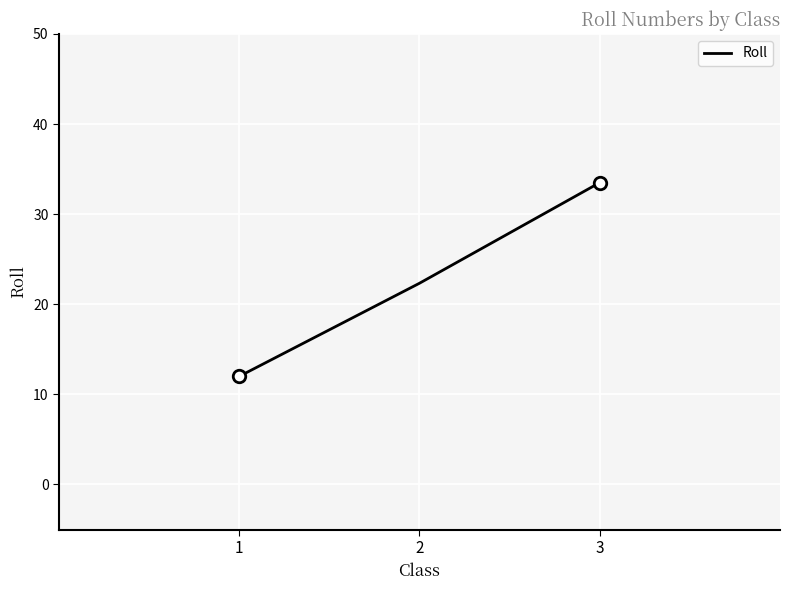

Which label corresponds to the largest value in the chart?

3